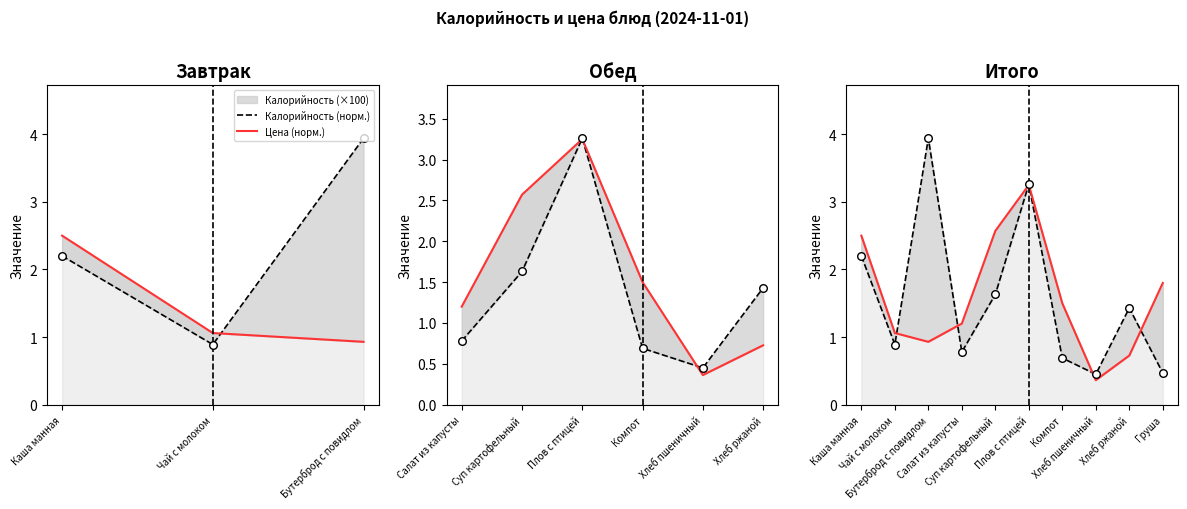

Which series reaches the minimum Y coordinate?

Цена (норм.)